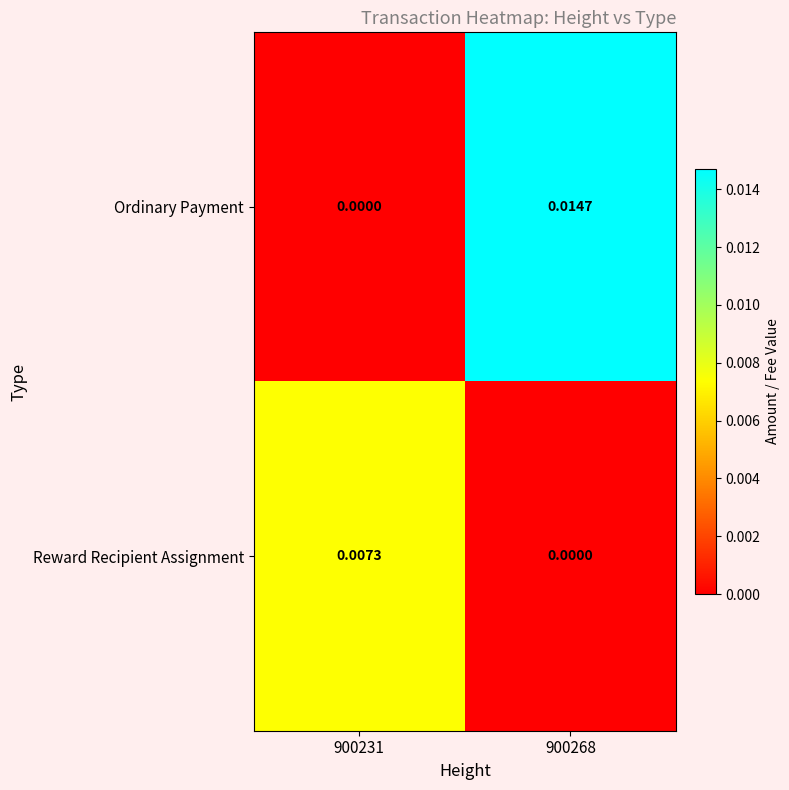

Which category has the highest value across all series?

900268